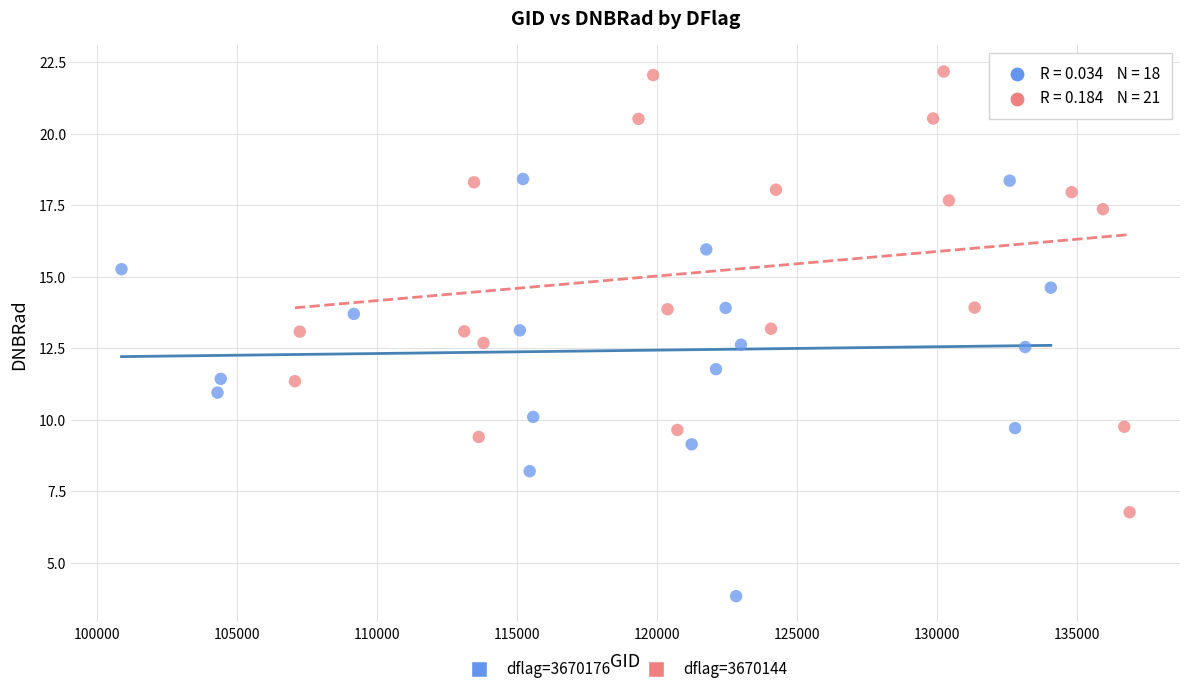

Which series contains the lowest Y value?

dflag=3670176